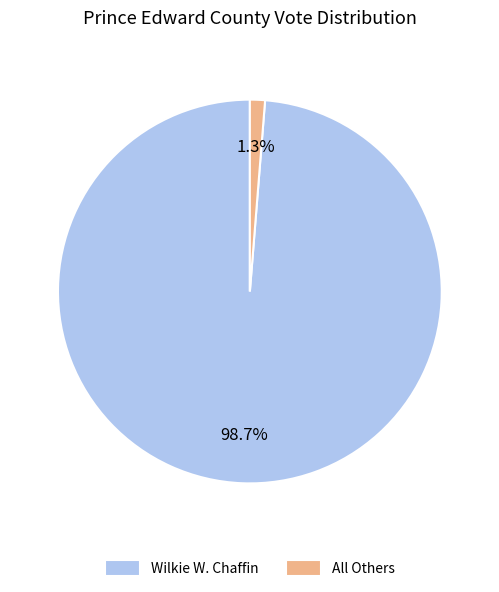

To the nearest percent, what is the combined percentage of All Others and Wilkie W. Chaffin?

100%